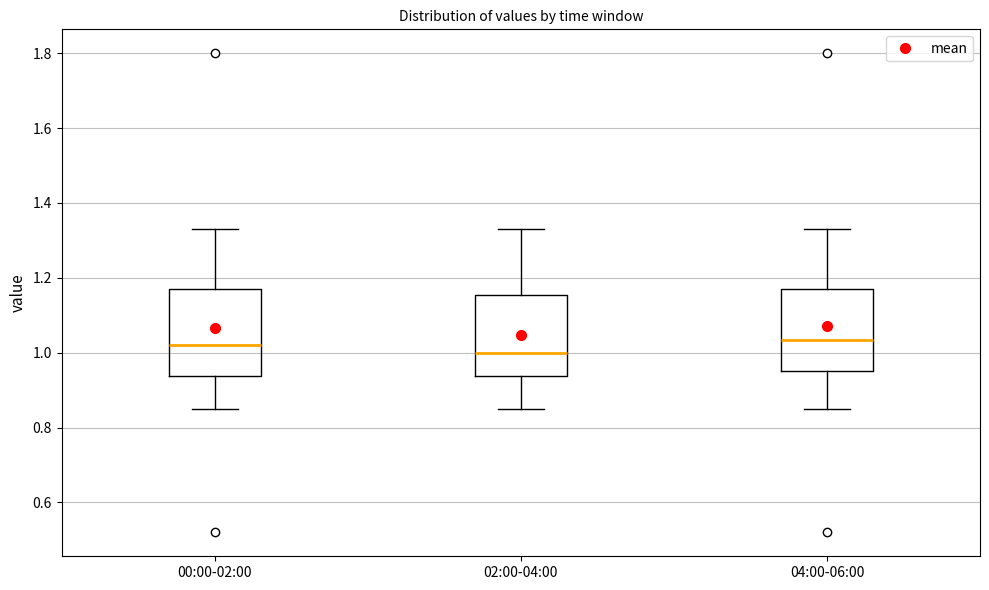

Where does the median line of the box for 02:00-04:00 sit on the y-axis? The values are not printed on the chart, so give them approximately, as read against the axis.

1.00